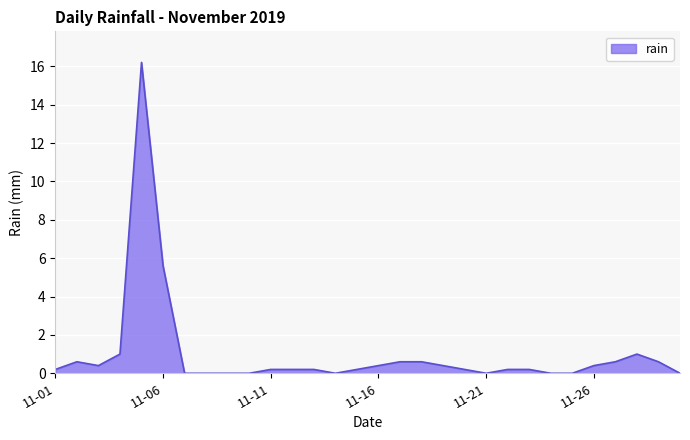

What is the difference between the maximum and minimum values?

16.2